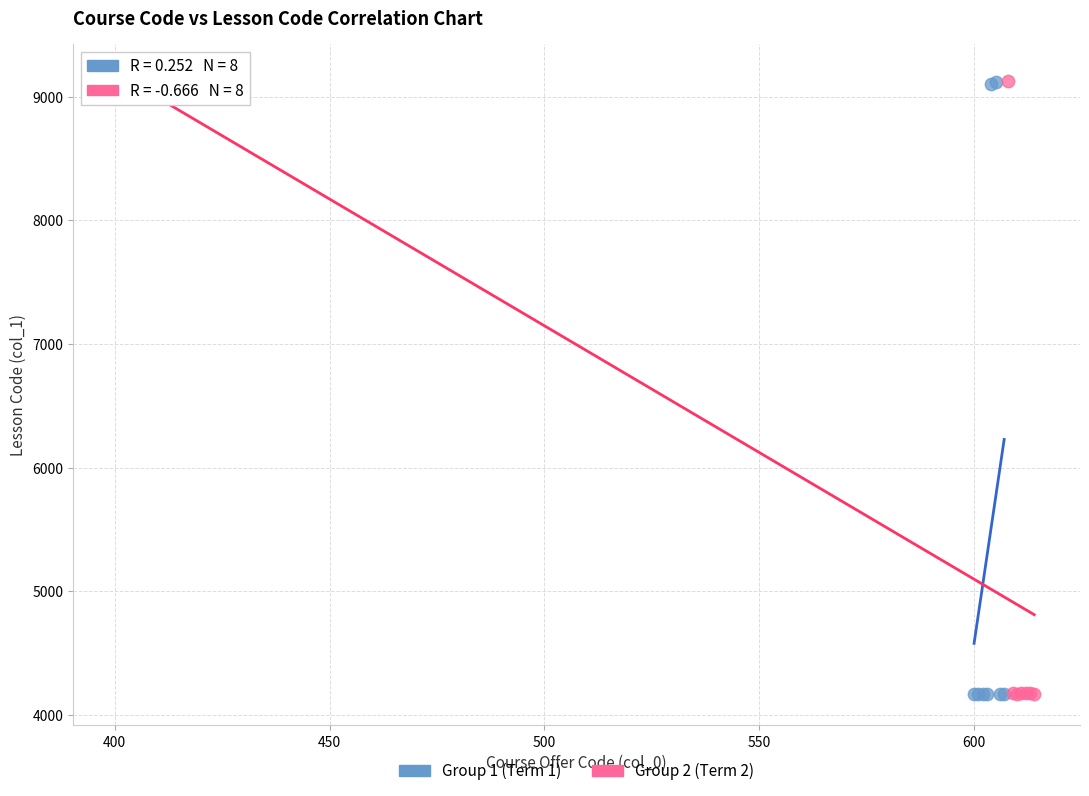

What are all the series names shown in the legend?

Group 1 (Term 1), Group 2 (Term 2)